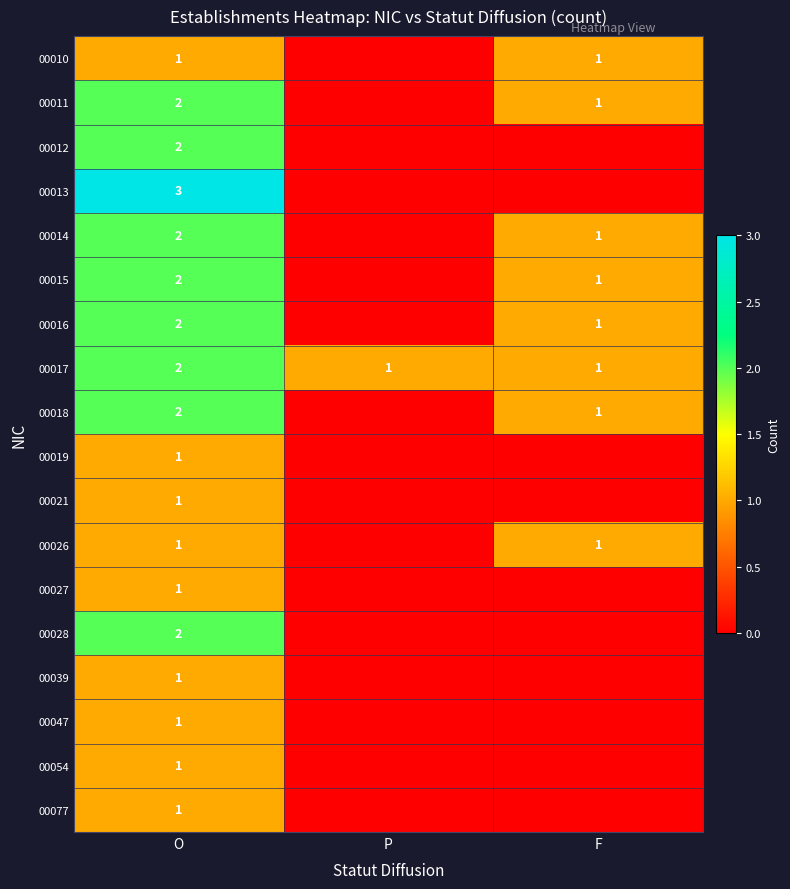

True or false: 00013 has a value of 3 at O.

True